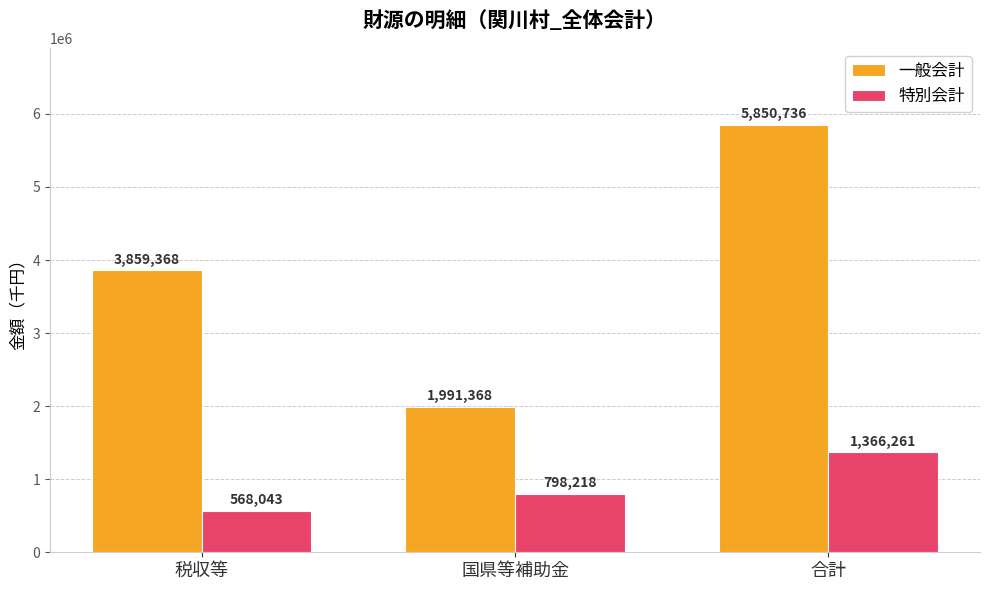

Reading right to left, list all the values displayed in this chart.

一般会計: 合計=5850736	国県等補助金=1991368	税収等=3859368
特別会計: 合計=1366261	国県等補助金=798218	税収等=568043